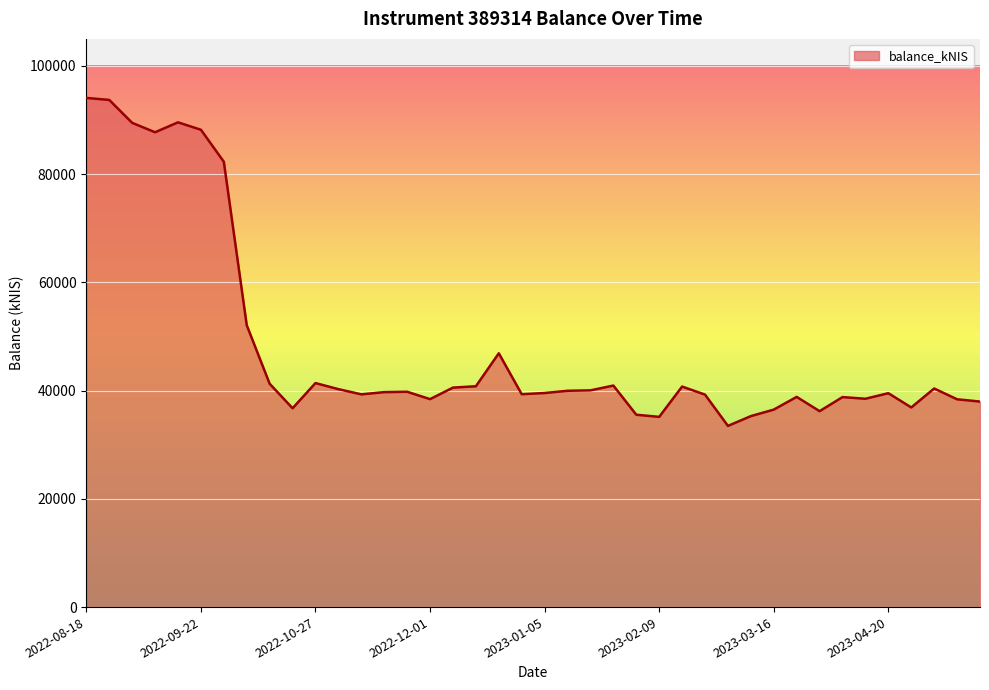

What is the maximum value shown in the chart?

94091.9